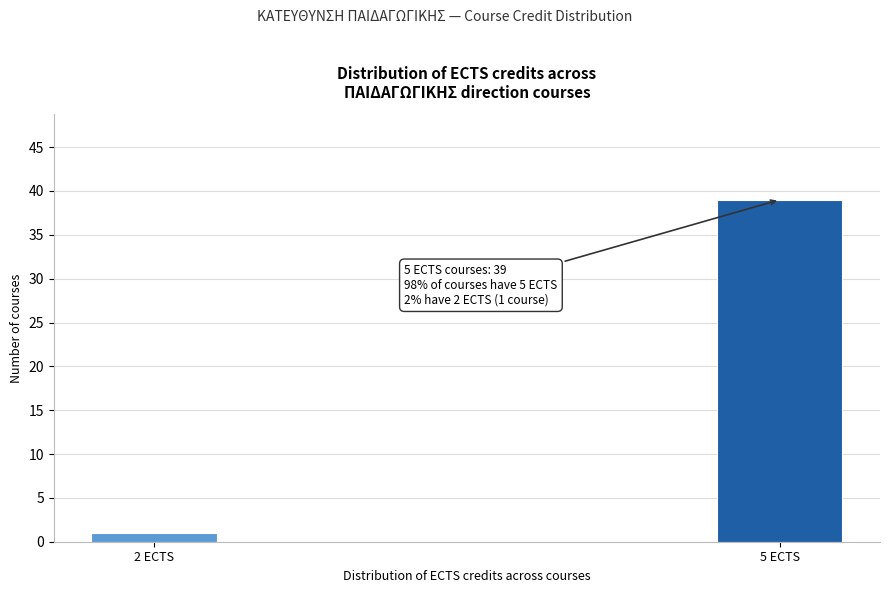

Reading left to right, transcribe all the data shown in this chart.

1	39